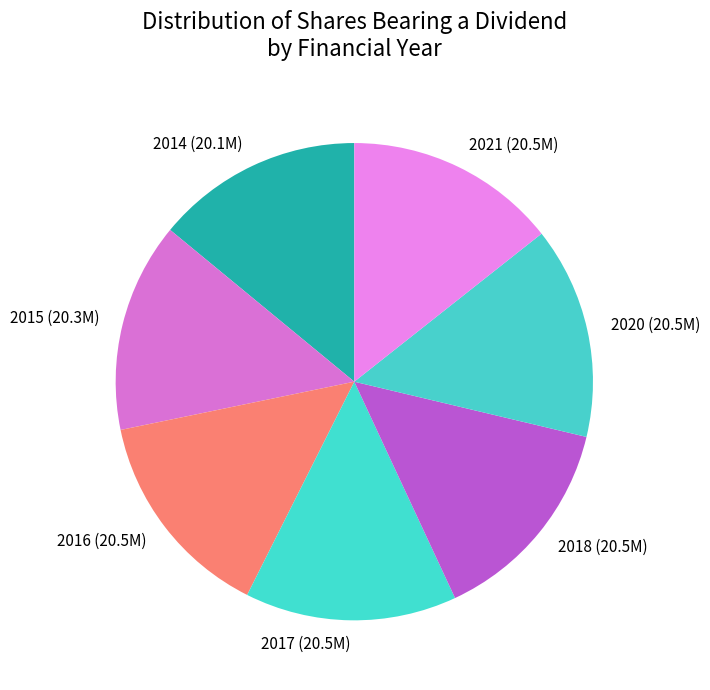

The 2018 slice represents 8% of the pie. True or false?

False